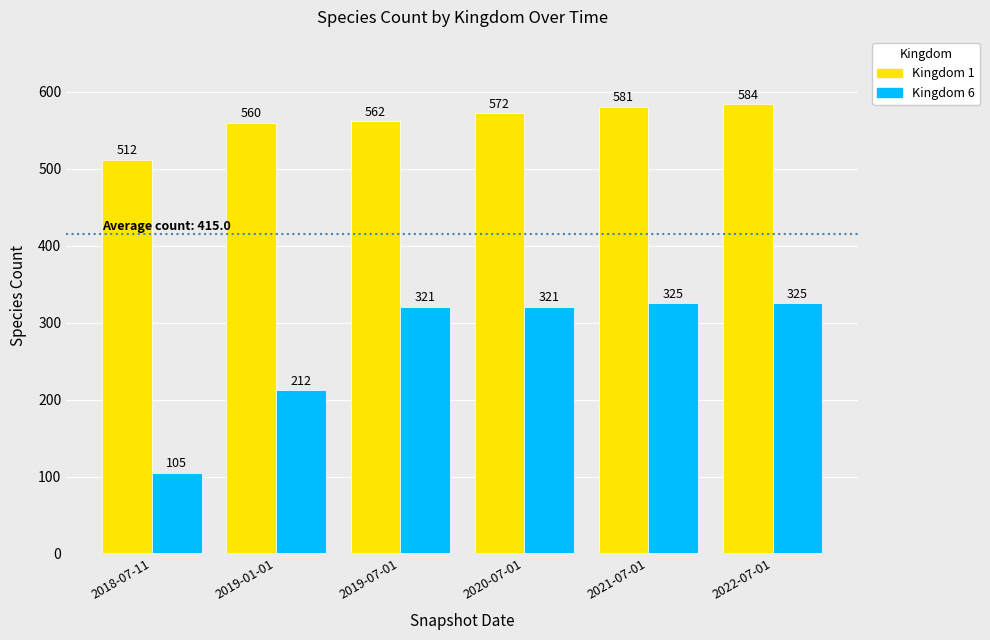

Rank the series at 2019-01-01 from highest to lowest value.

Kingdom 1, Kingdom 6